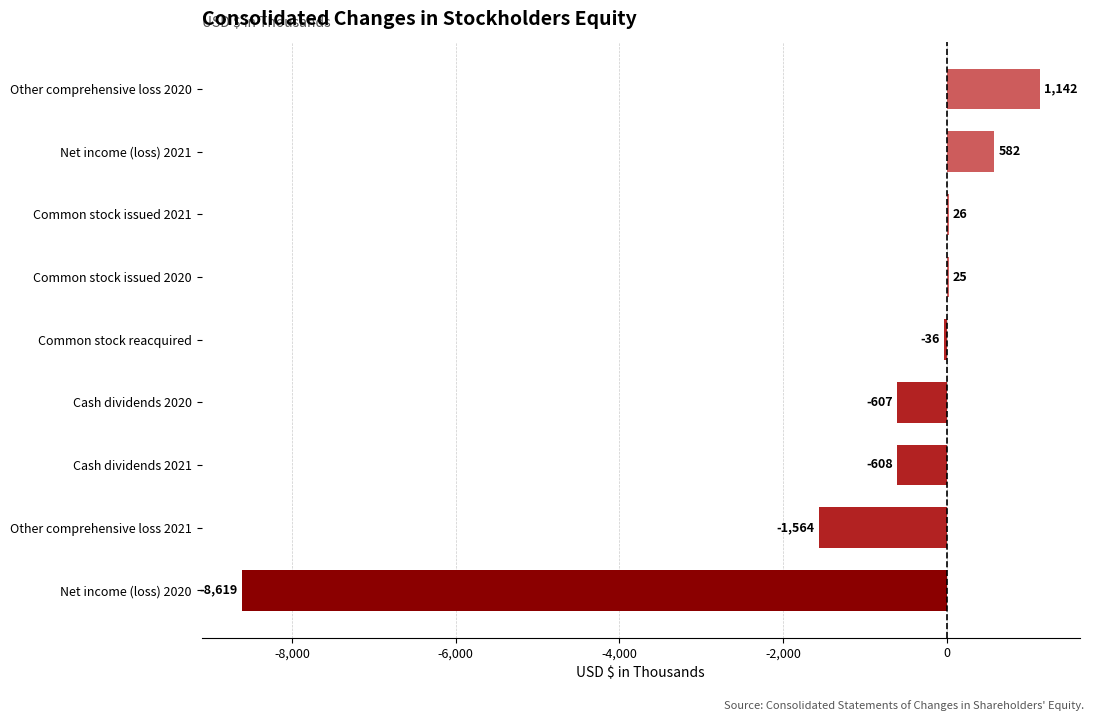

Count the number of data series in this chart.

1